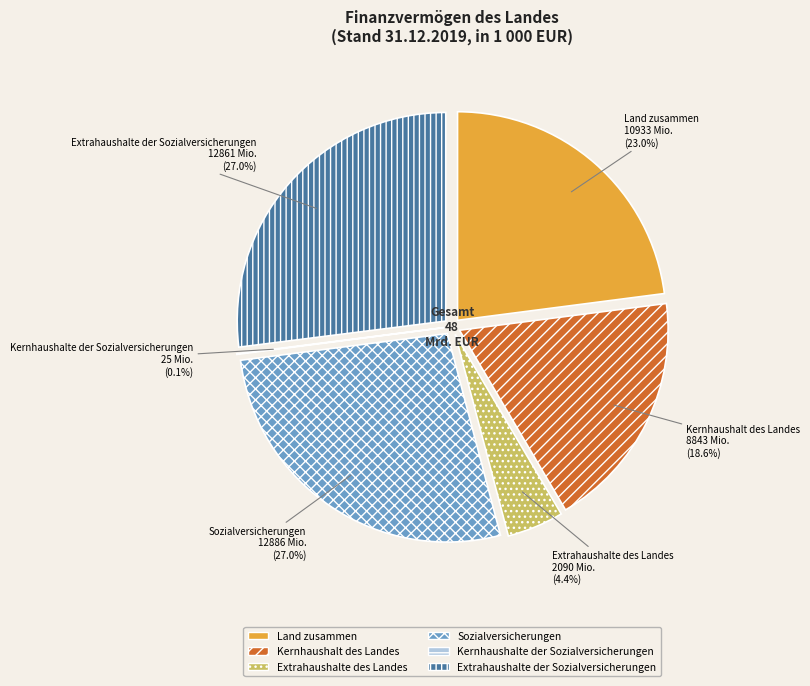

Is there a majority slice in this chart?

No